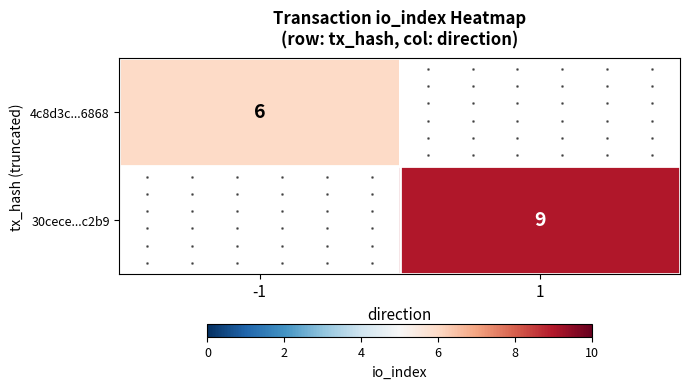

Is it true that 4c8d3c...6868 equals 6.0 at -1?

True